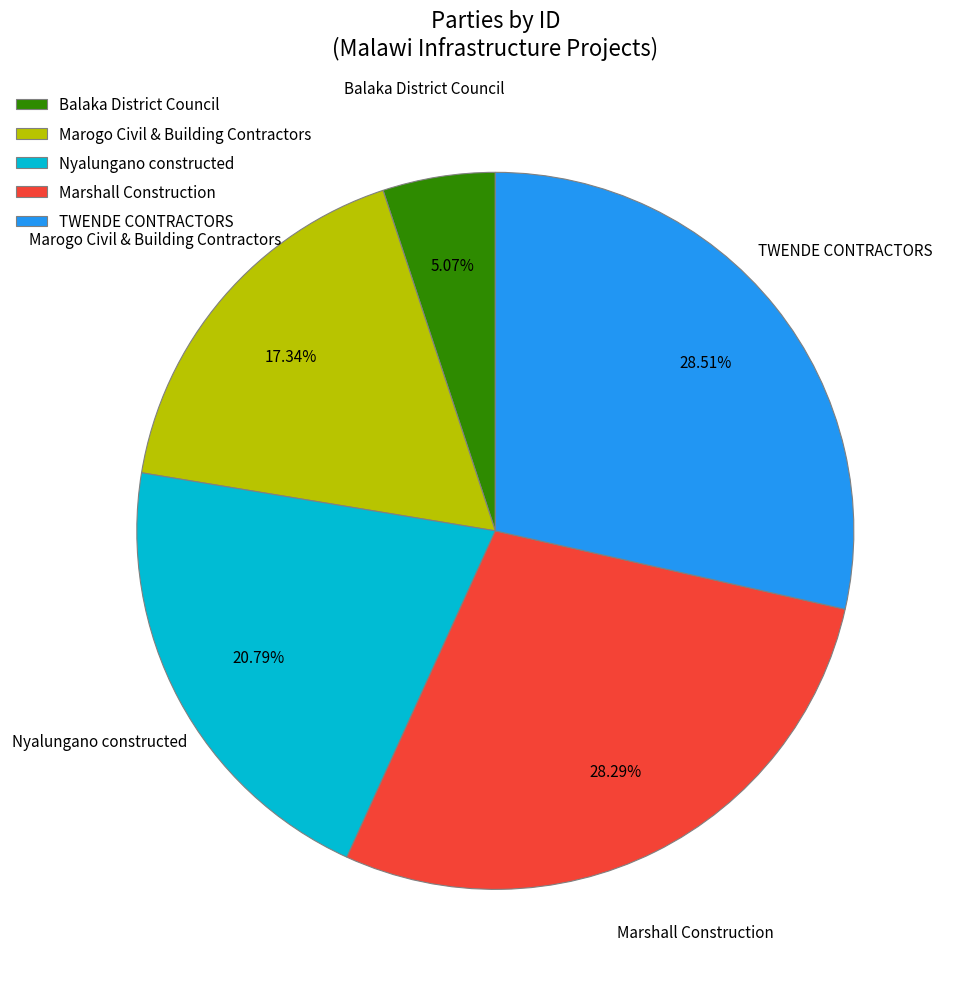

What percentage is the Balaka District Council slice, to the nearest percent?

5%